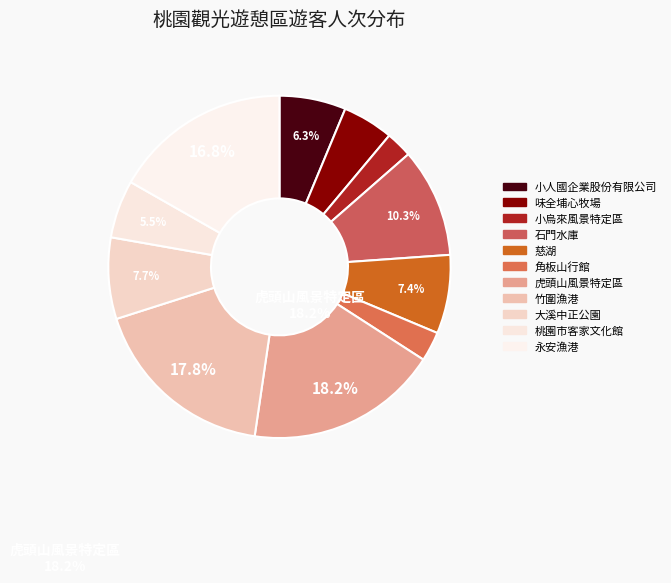

What percentage is the 角板山行館 slice, to the nearest percent?

3%